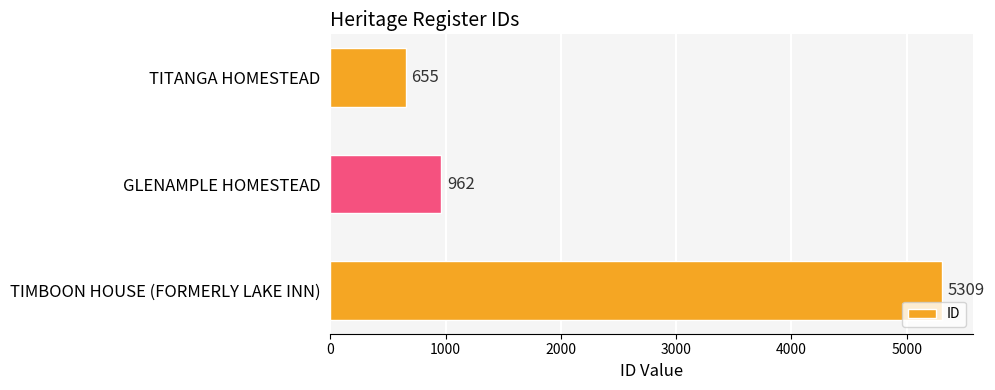

List the labels in order of value, largest first.

TIMBOON HOUSE (FORMERLY LAKE INN), GLENAMPLE HOMESTEAD, TITANGA HOMESTEAD